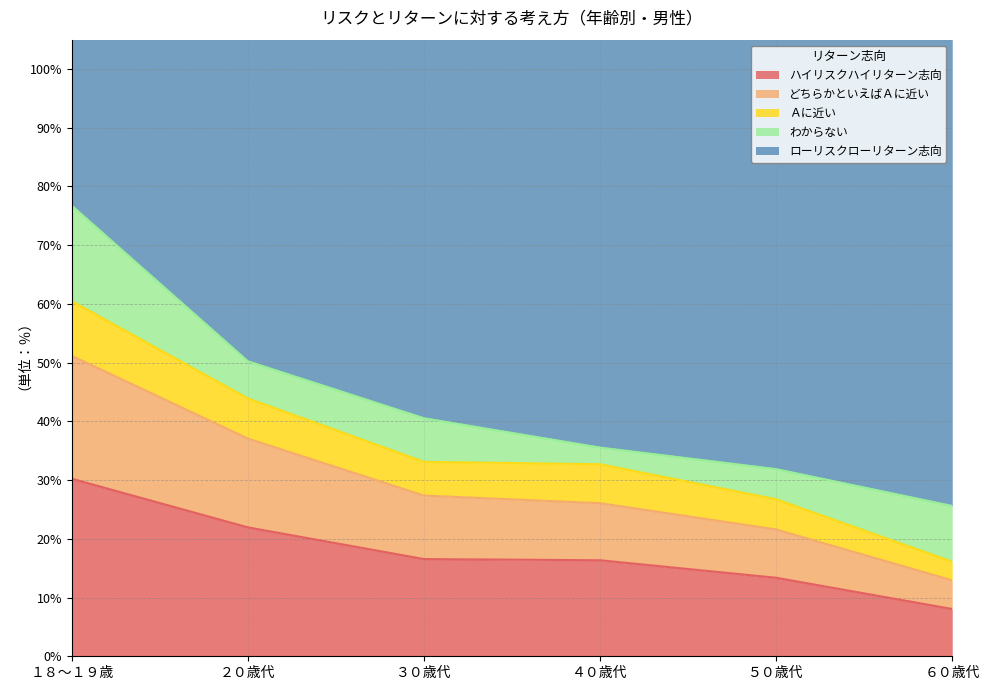

The value of ハイリスクハイリターン志向 at １８～１９歳 is 30.2. True or false?

True